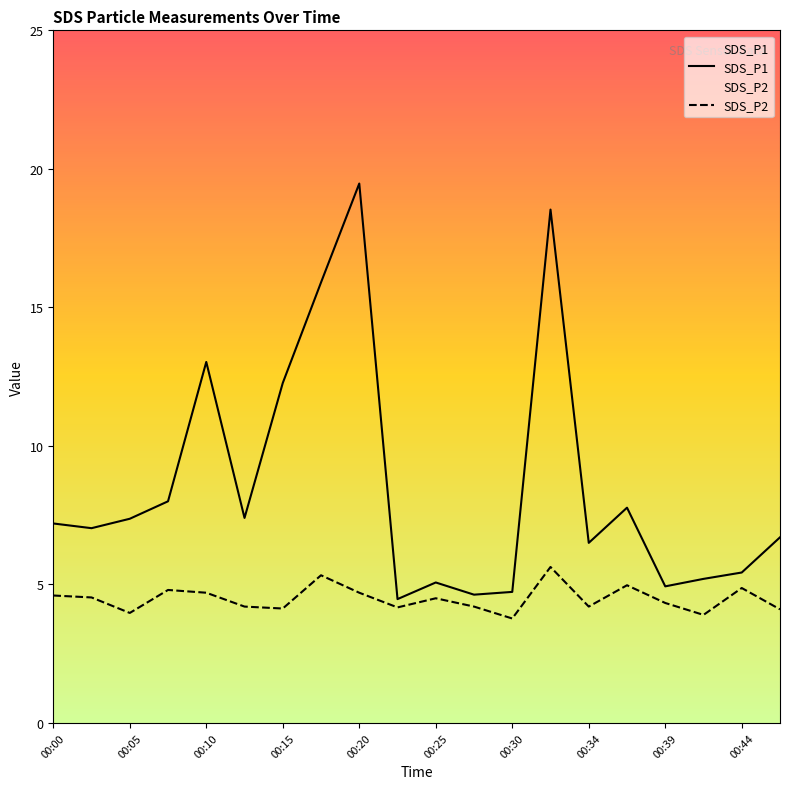

Which series has the widest spread of values?

SDS_P1